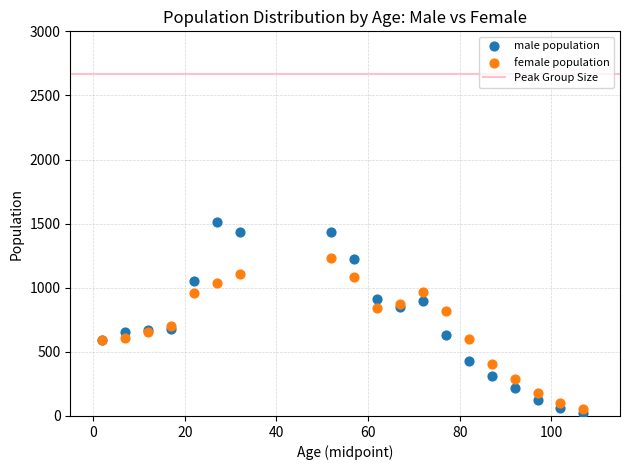

Which series reaches the minimum Y coordinate?

male population